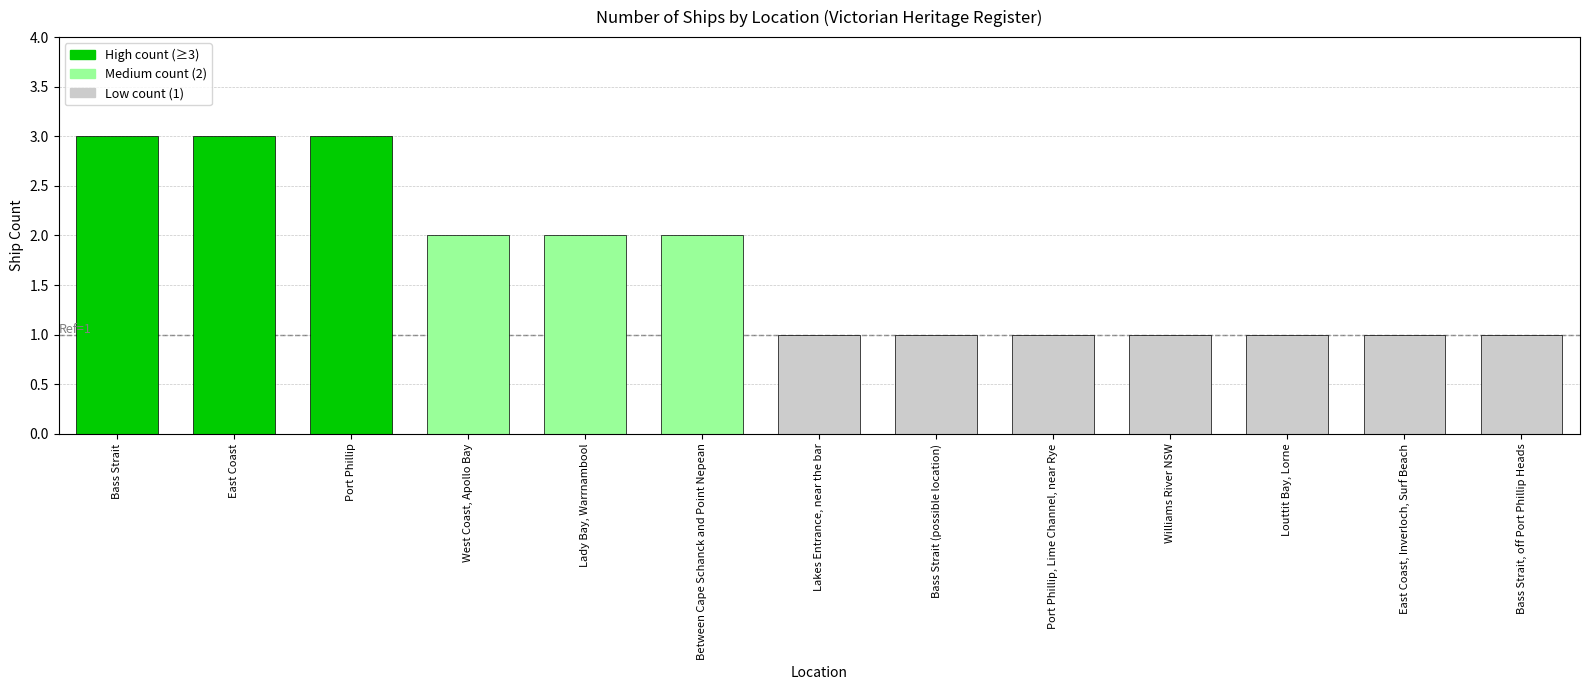

The value at Port Phillip is 5. True or false?

False